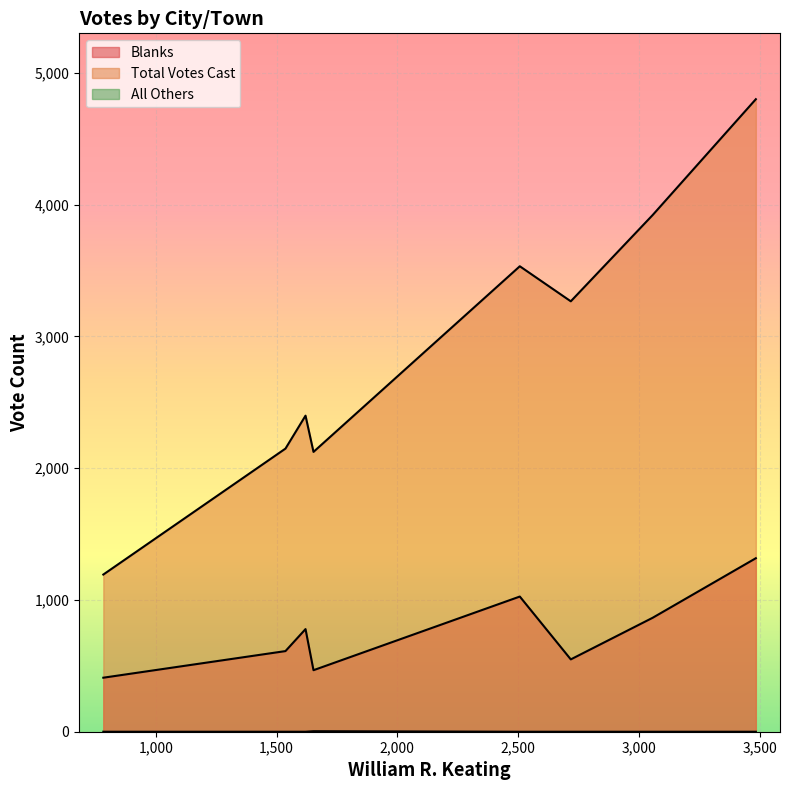

How many data points in Total Votes Cast are less than 3267?

4